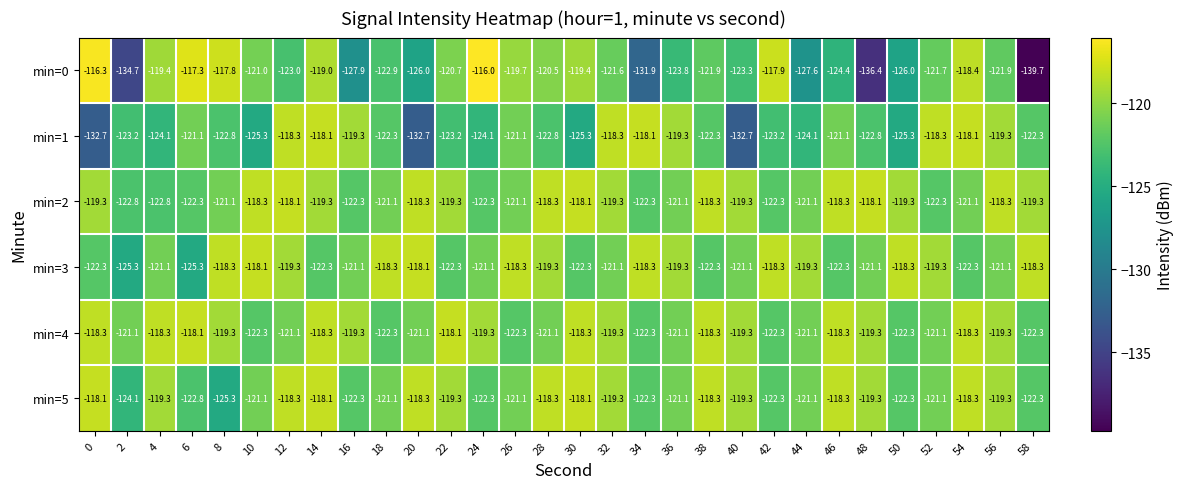

Is it true that min=5 equals -119.3 at 32?

True